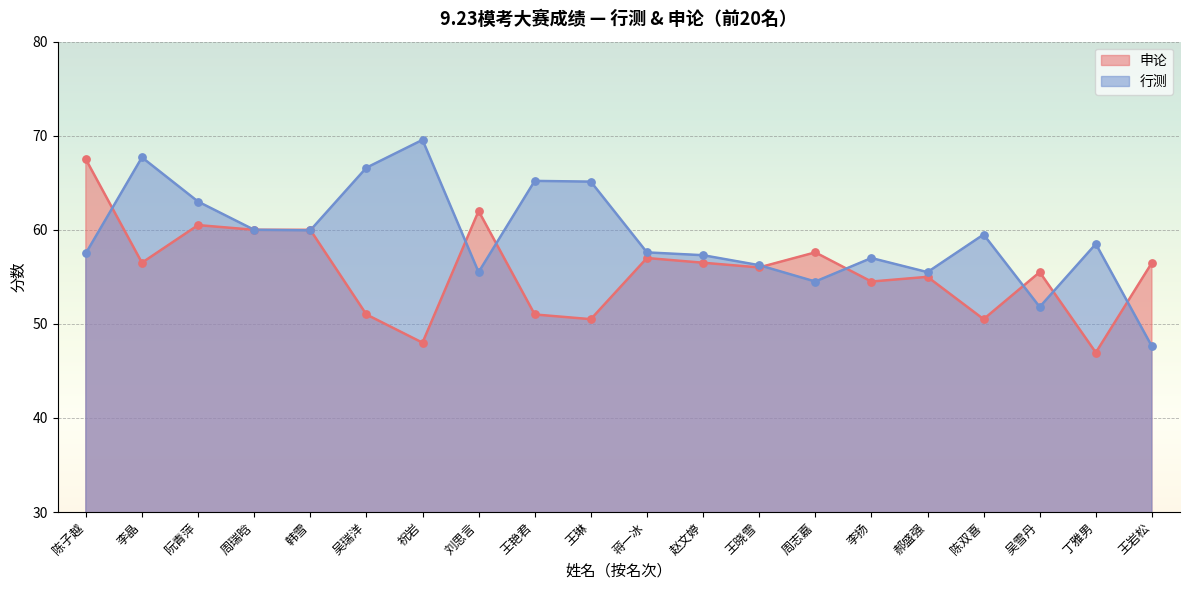

Which series has the largest total across all categories?

行测